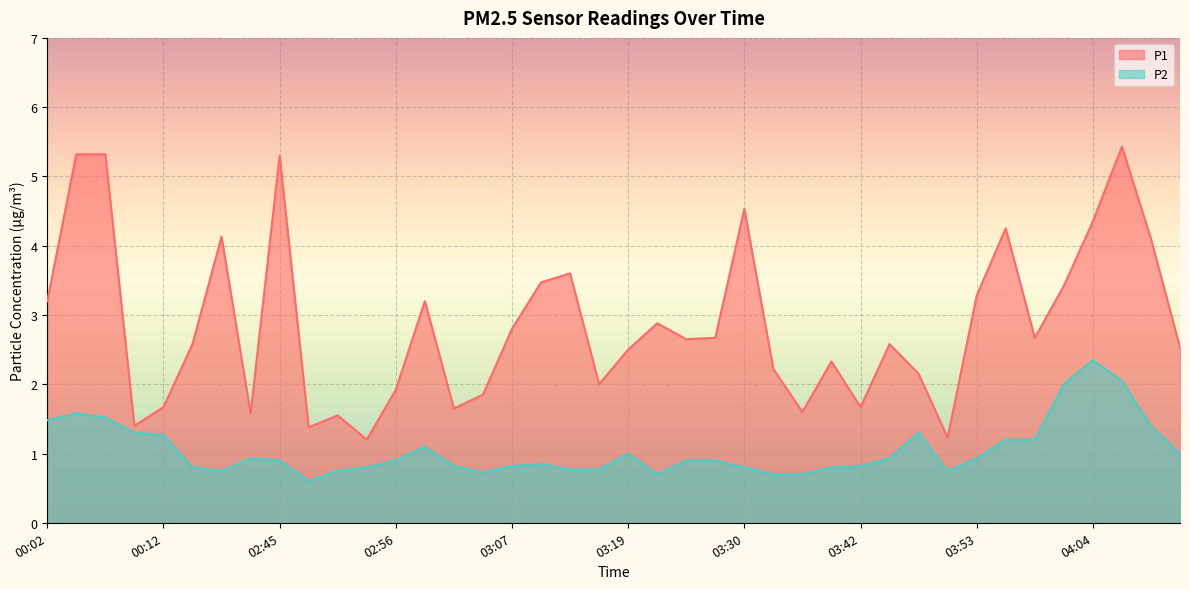

How many values in the P1 series exceed 2?

27